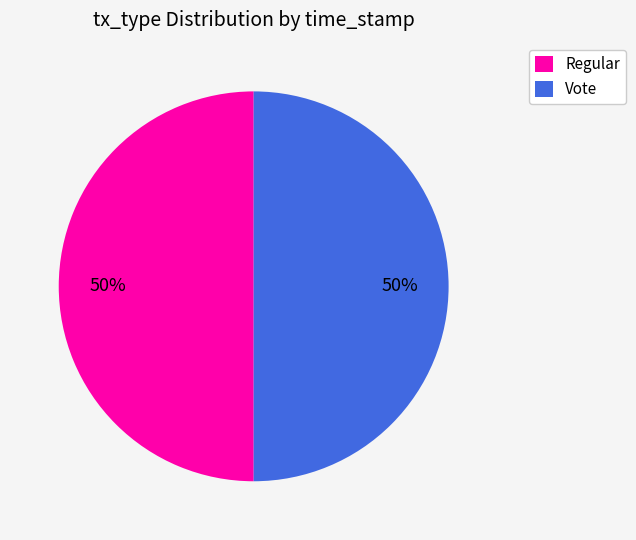

What percentage is the Vote slice, to the nearest percent?

50%